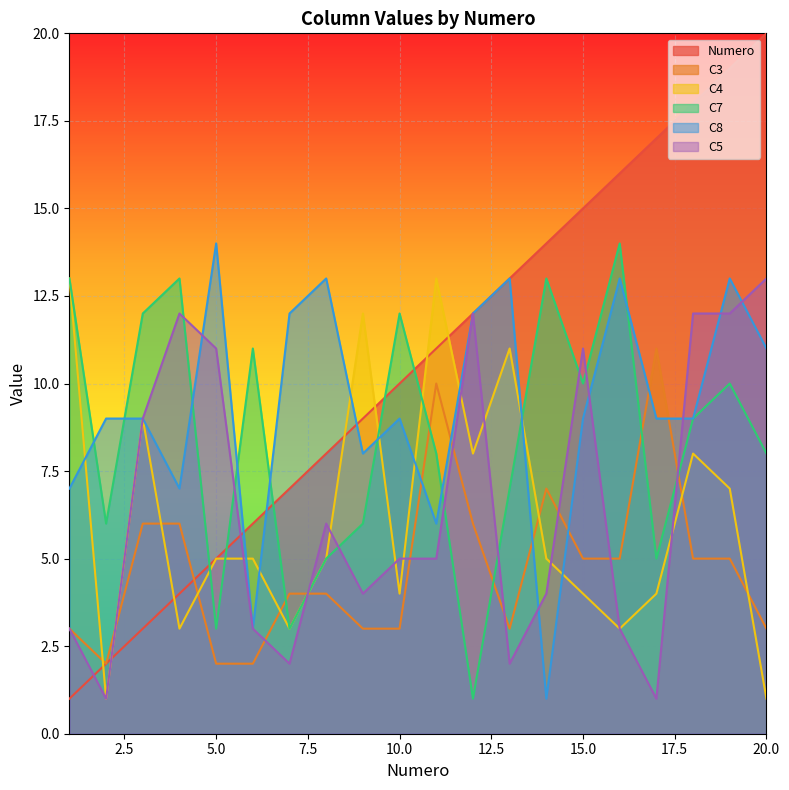

What is the total value across all series at 14?

44